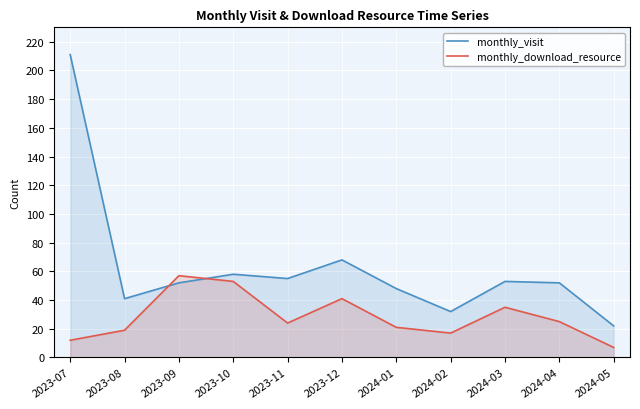

Rank the series by their average value, from highest to lowest.

monthly_visit, monthly_download_resource